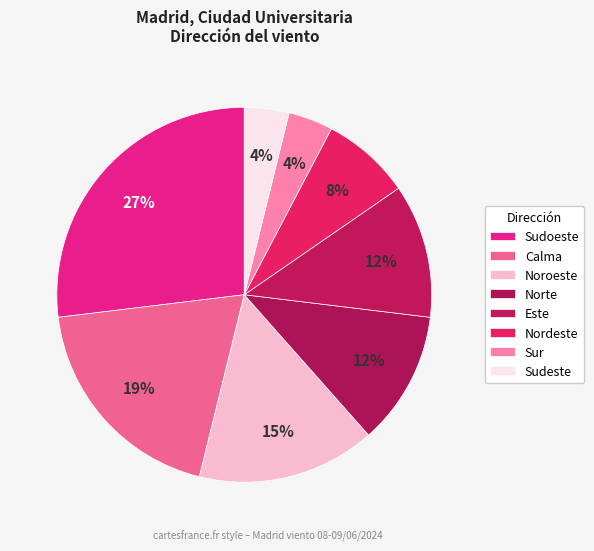

Count the number of slices in the pie.

8